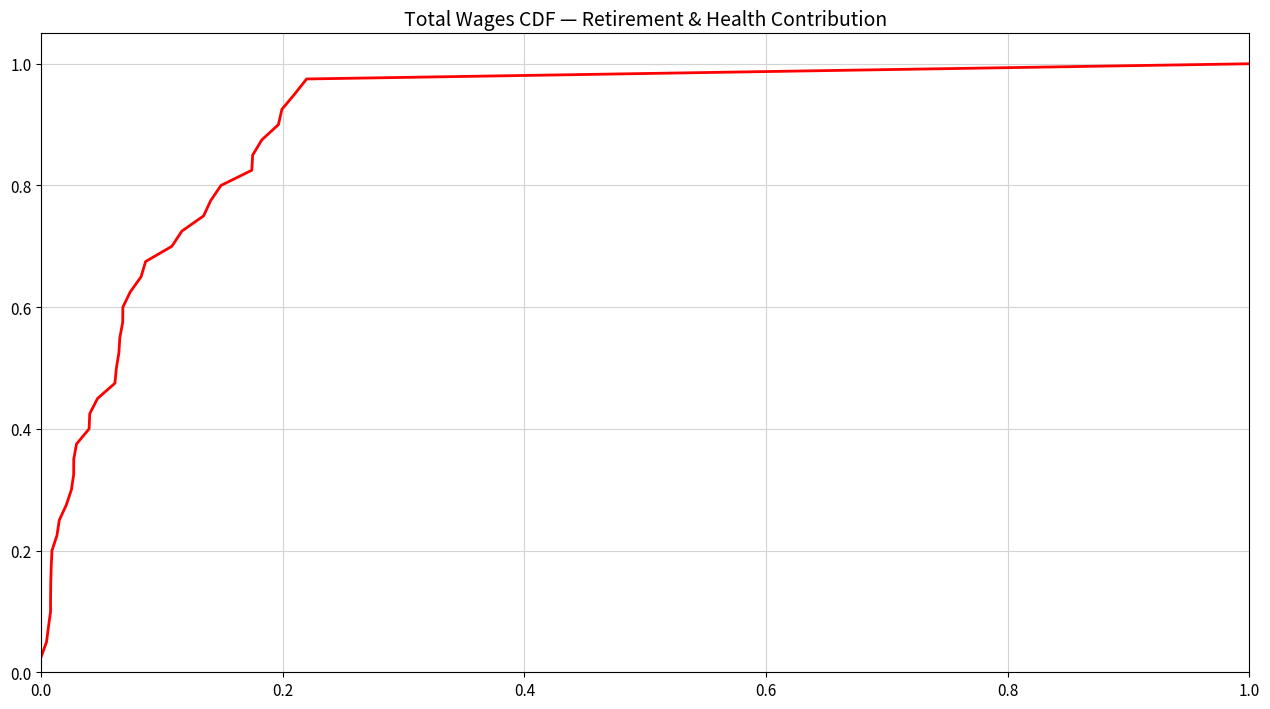

What is the average value?

0.5